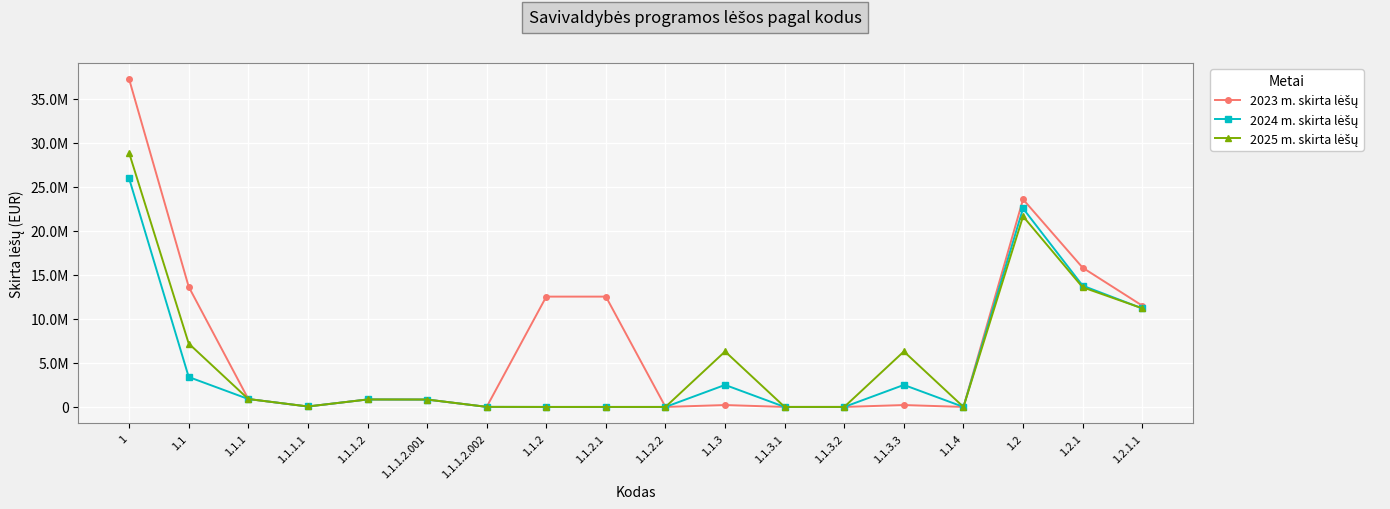

Which series changed the most between 1.1.2.2 and 1.2.1?

2023 m. skirta lėšų